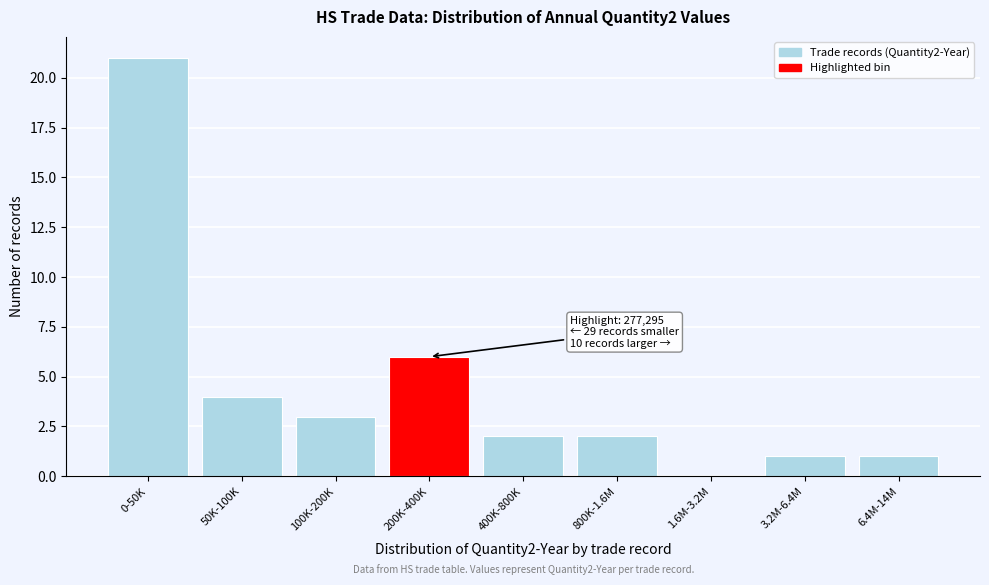

Reading left to right, what are all the values shown in this chart?

0-50K=21	50K-100K=4	100K-200K=3	200K-400K=6	400K-800K=2	800K-1.6M=2	1.6M-3.2M=0	3.2M-6.4M=1	6.4M-14M=1